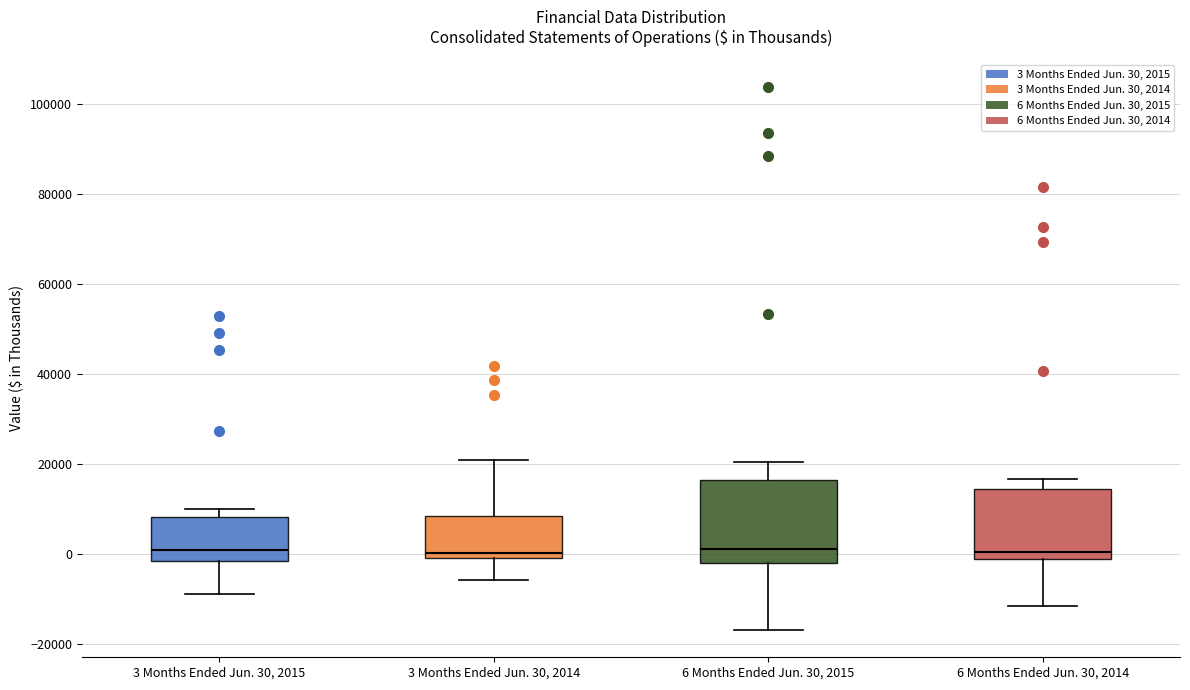

Reading left to right, read every box against the y-axis: the position of its median line, the range the box covers, and the ends of its whiskers. The values are not printed on the chart, so give them approximately, as read against the axis.

3 Months Ended Jun. 30, 2015: median 0, box -2000 to 8000, whiskers -8000 to 10000
3 Months Ended Jun. 30, 2014: median 0 (just above the box's lower edge), box 0 to 8000, whiskers -6000 to 20000
6 Months Ended Jun. 30, 2015: median 2000, box -2000 to 16000, whiskers -16000 to 20000
6 Months Ended Jun. 30, 2014: median 0, box -2000 to 14000, whiskers -12000 to 16000